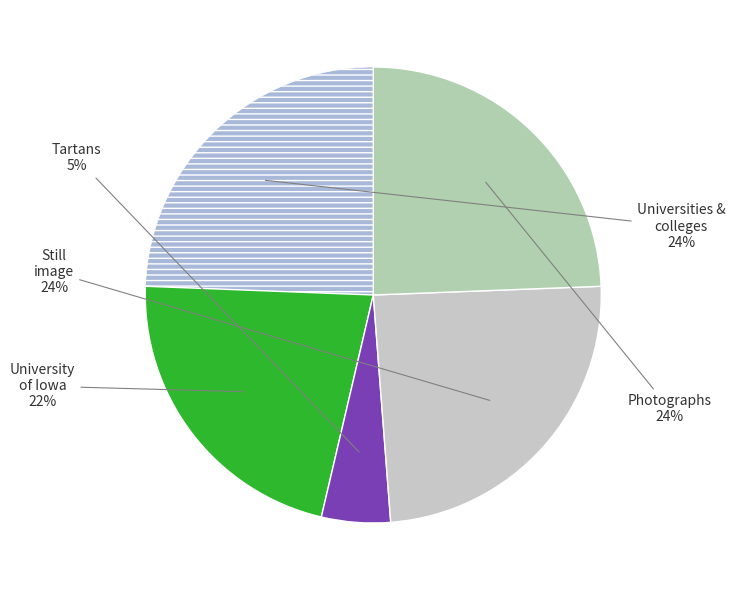

How many segments does this pie chart have?

5